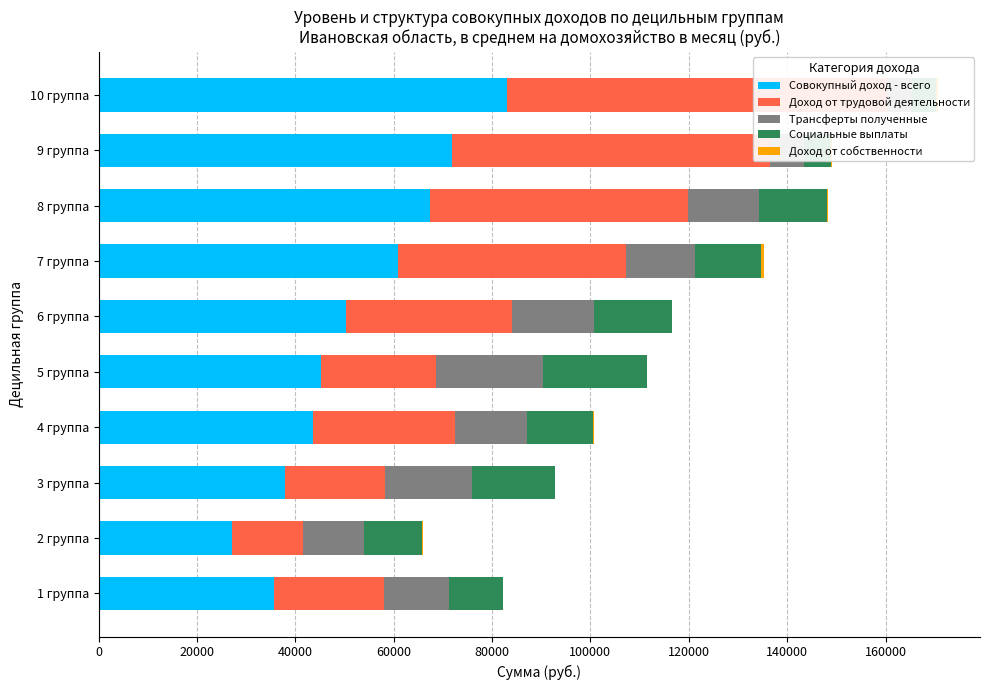

What is the value of the Социальные выплаты bar at the 2nd from the left?

11635.9